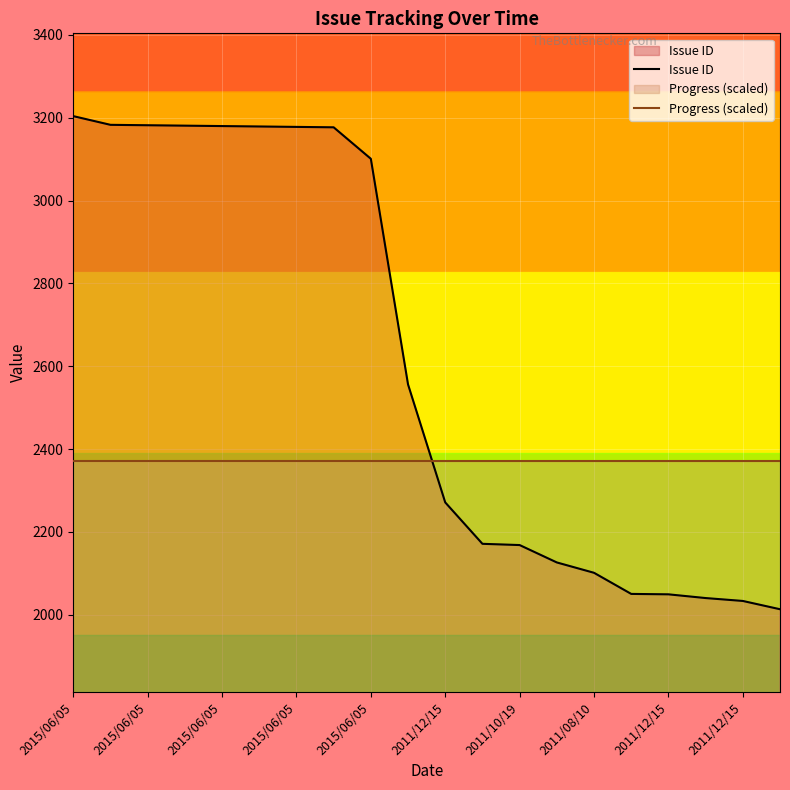

True or false: Progress (scaled) has more than 2 interior local peaks.

False